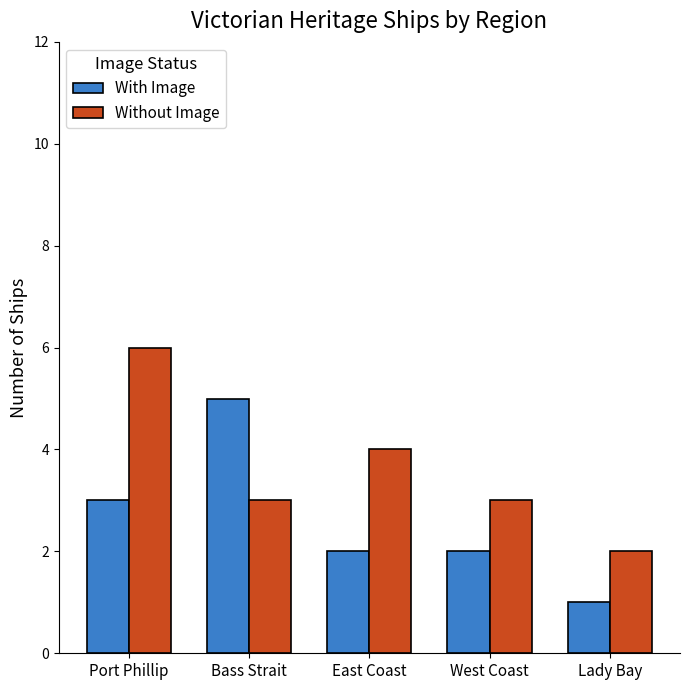

Reading right to left, transcribe all the data shown in this chart.

With Image: 1	2	2	5	3
Without Image: 2	3	4	3	6